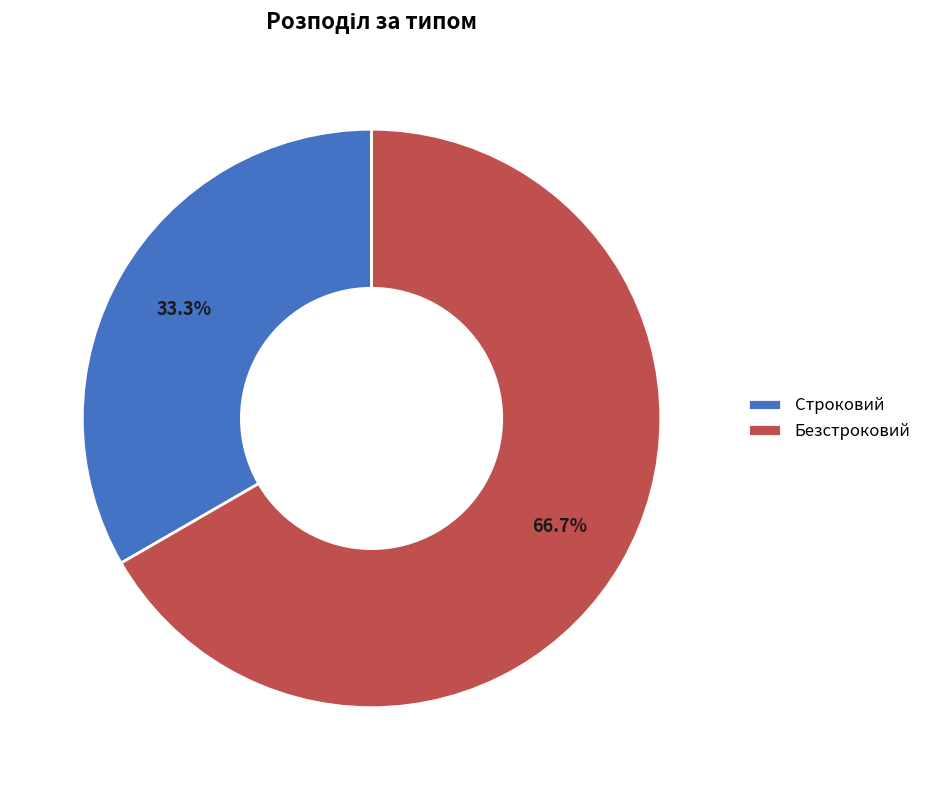

Is Строковий the majority of the pie?

No